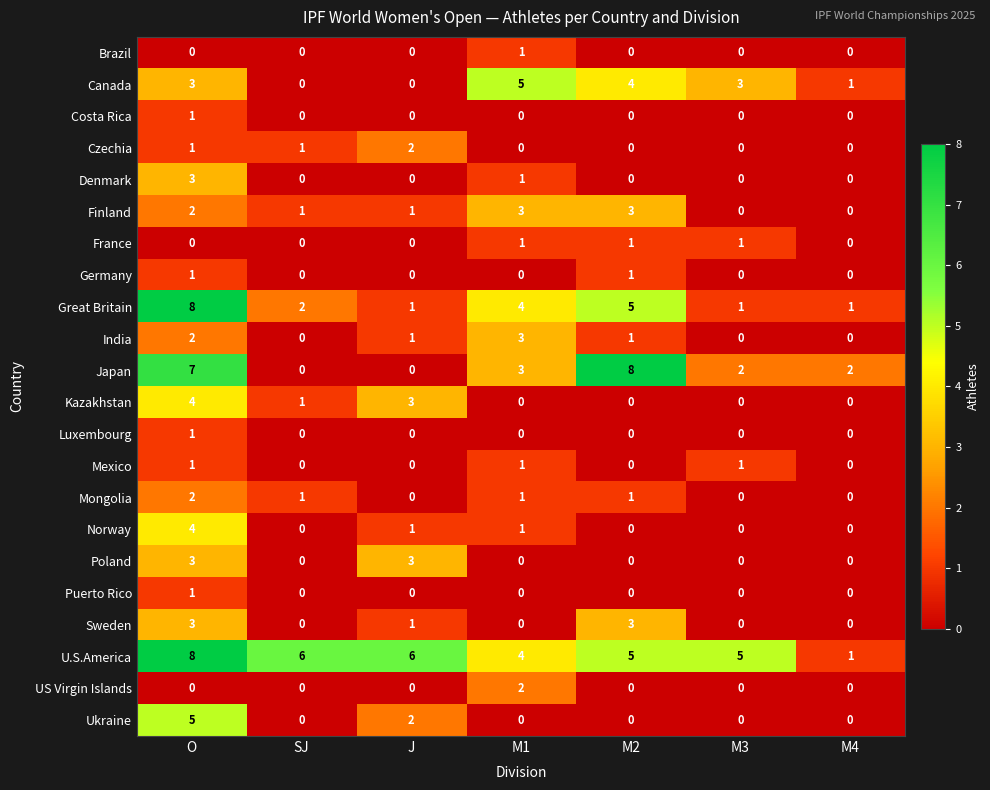

The value of Sweden at M1 is 0. True or false?

True